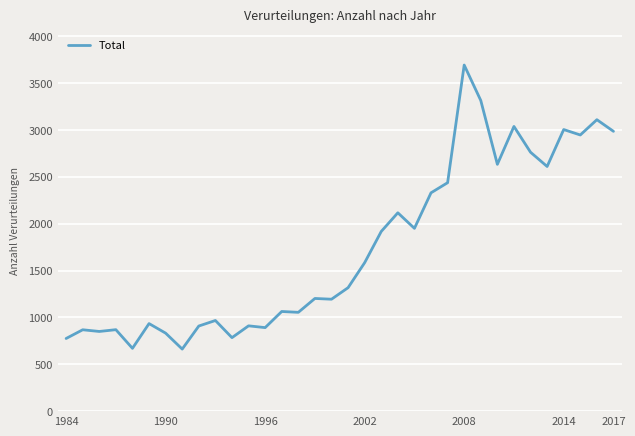

How many lines are shown in the chart?

1